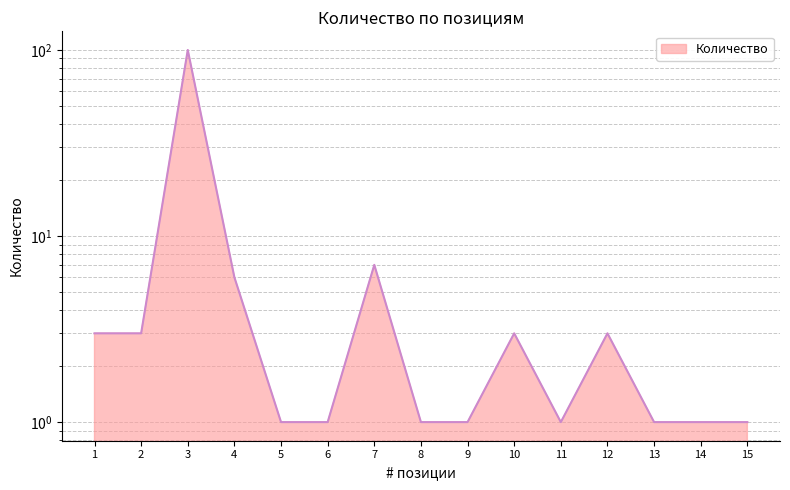

Rank the categories by value from highest to lowest.

3, 7, 4, 1, 2, 10, 12, 5, 6, 8, 9, 11, 13, 14, 15